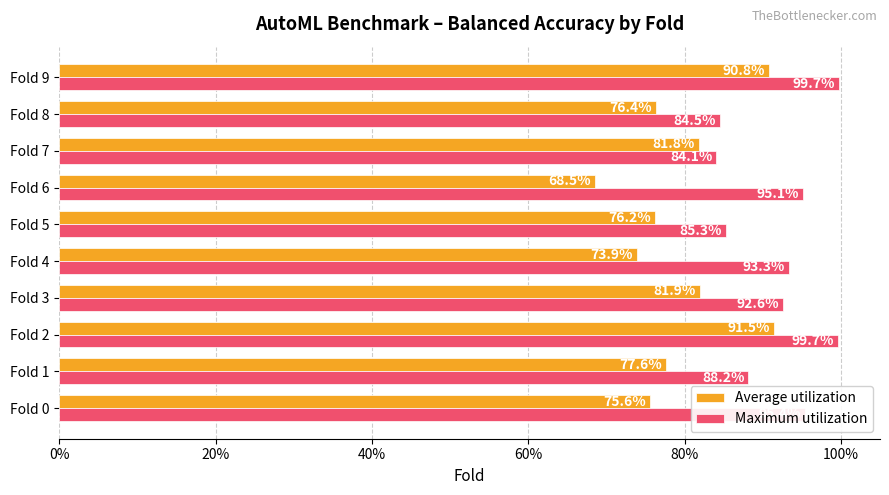

What are all the series names shown in the legend?

Average utilization, Maximum utilization